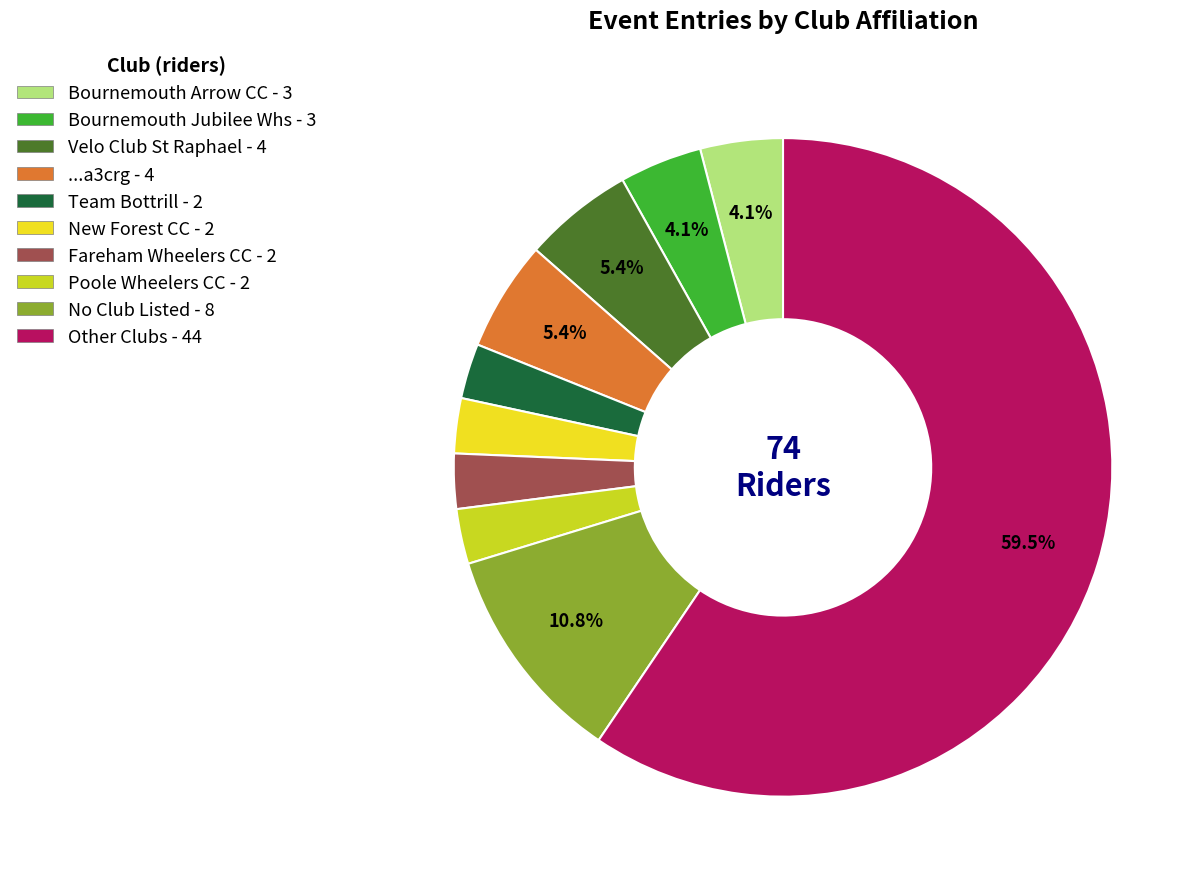

Which slice represents more than half of the pie?

Other Clubs - 44